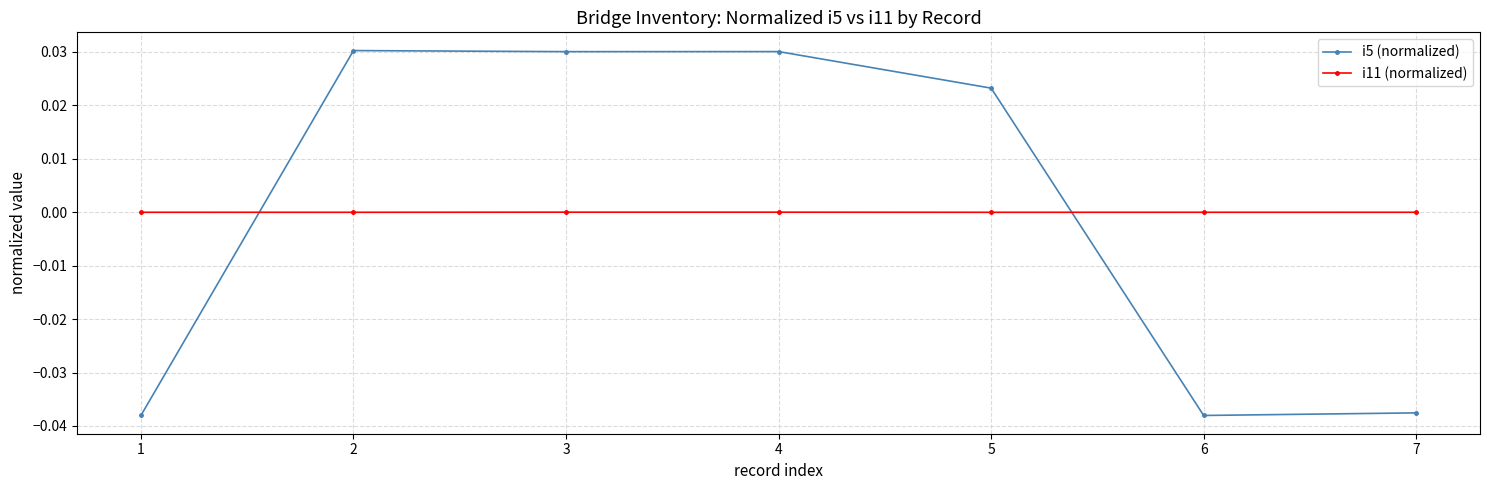

True or false: i5 (normalized) has a value of 0.1 at 3.

False